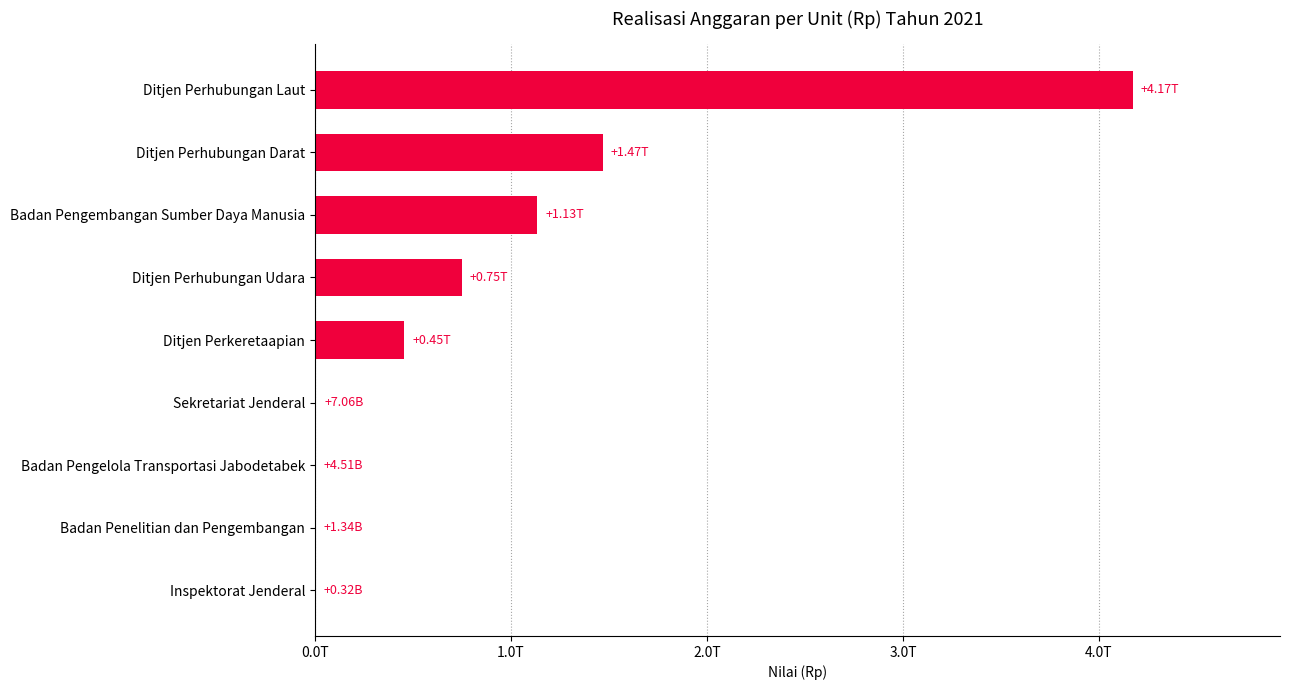

Are the bars grouped side by side (vs. stacked)?

No